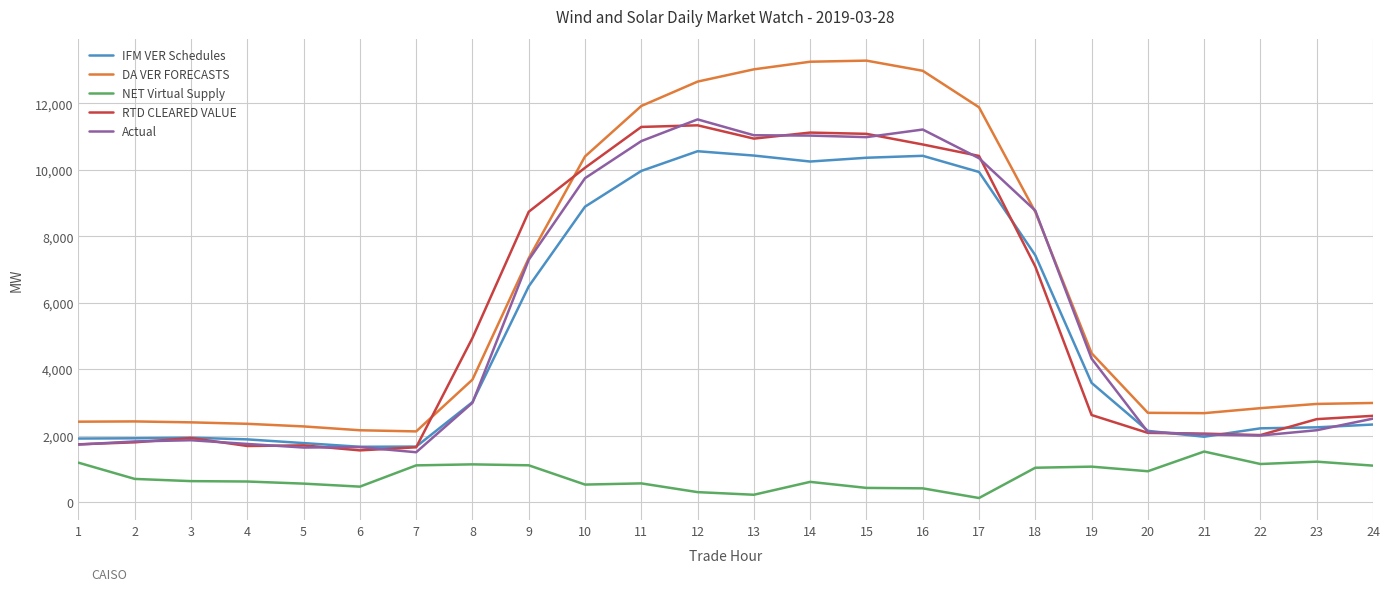

True or false: RTD CLEARED VALUE and DA VER FORECASTS intersect in this chart.

True